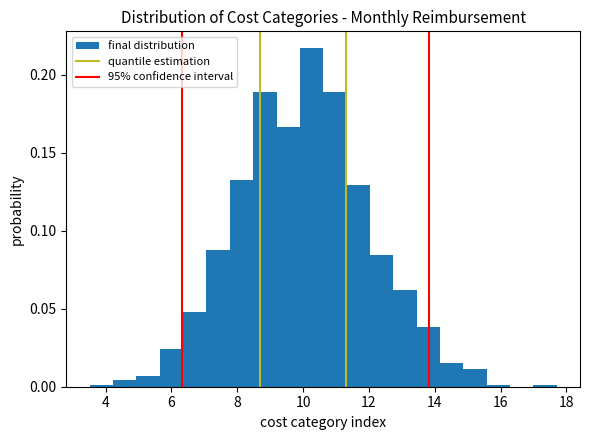

Around what value on the x-axis is the tallest bar? Give the approximate position of its centre, as read against the axis.

10.2